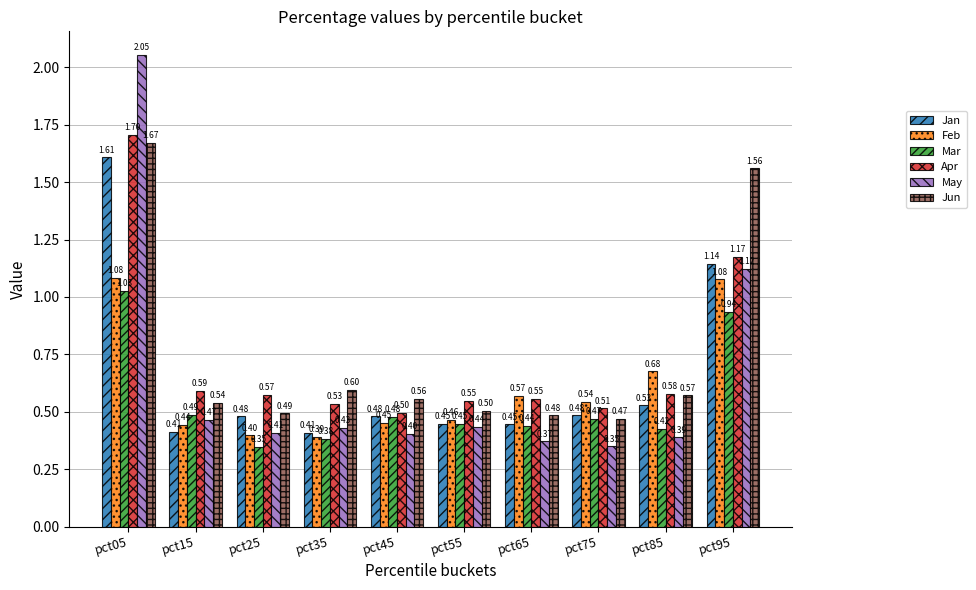

Rank the series at pct05 from lowest to highest value.

Mar, Feb, Jan, Jun, Apr, May